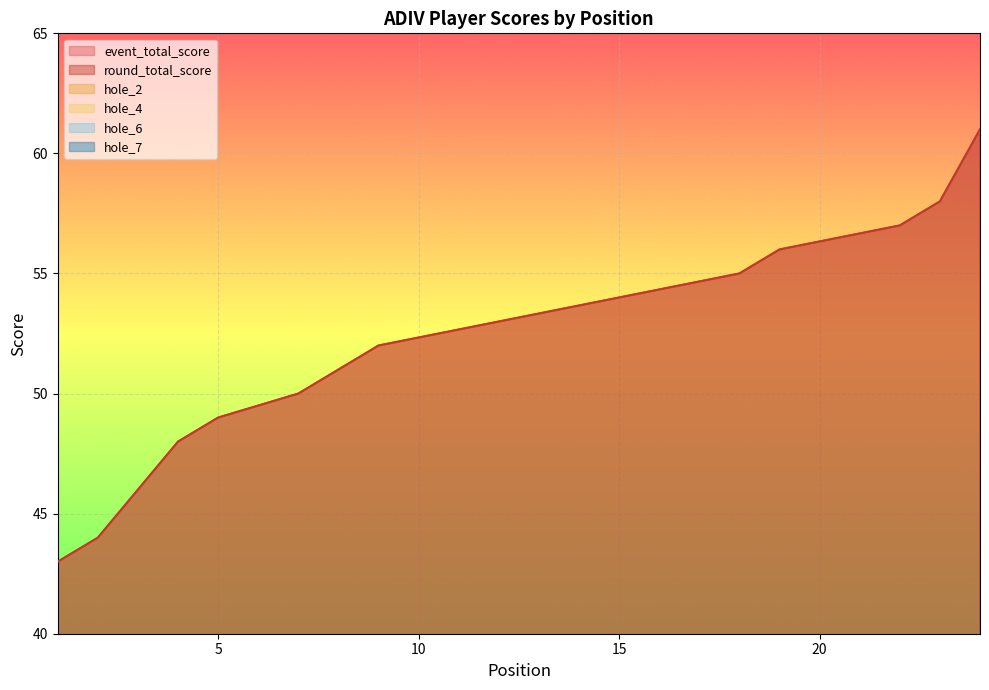

The value of round_total_score at 15 is 92. True or false?

False